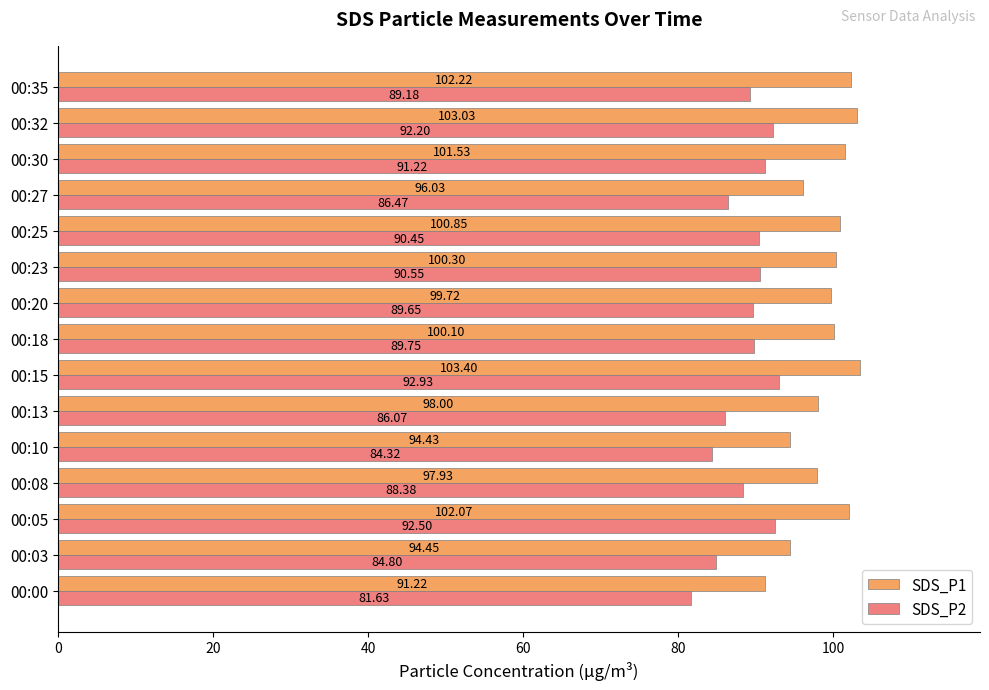

What is the difference between the maximum and minimum values in the SDS_P1 series?

12.2